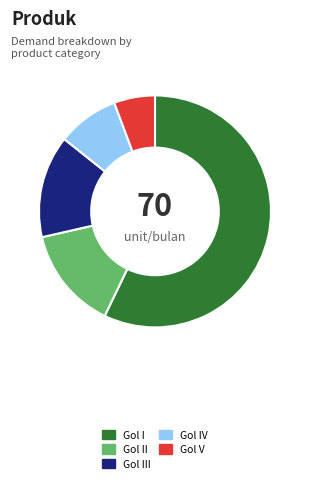

Is the sum of Gol IV and Gol V greater than half?

No